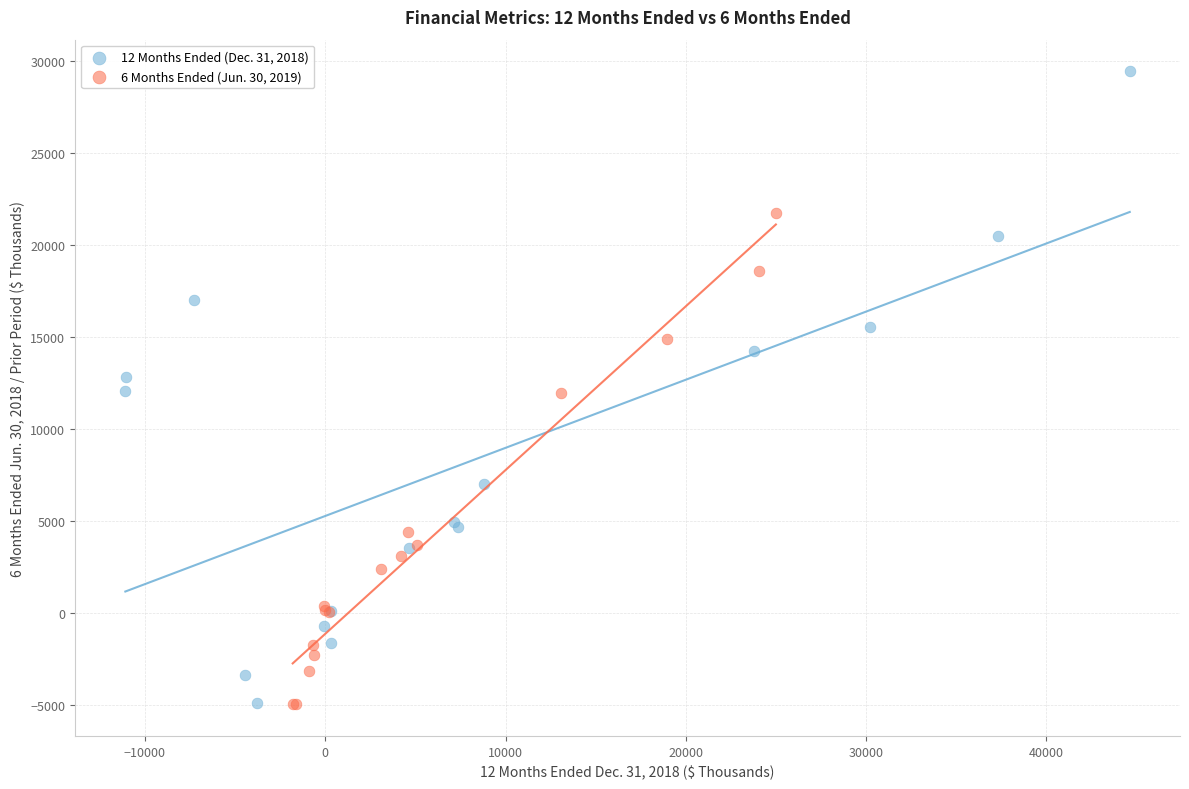

Which series reaches the maximum Y coordinate?

12 Months Ended (Dec. 31, 2018)